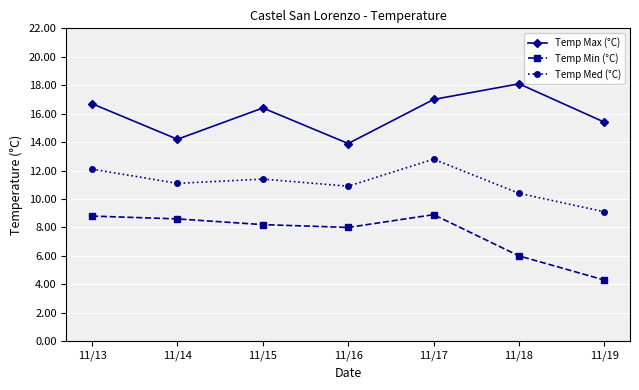

Which category has the highest value in the Temp Max (°C) series?

11/18